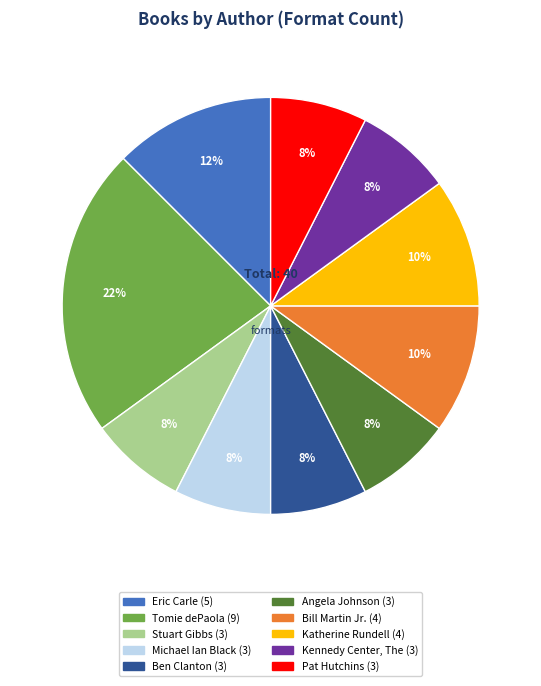

To the nearest percent, what is the average slice percentage?

10%